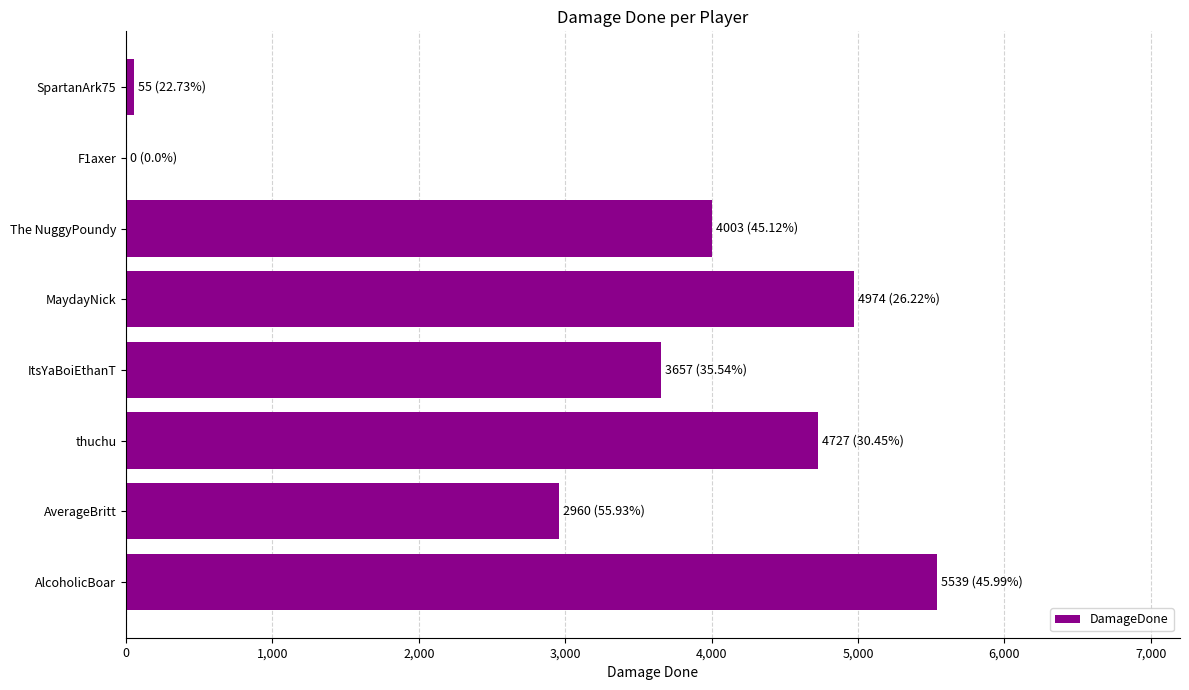

Reading top to bottom, list all the values displayed in this chart.

SpartanArk75=55	F1axer=0	The NuggyPoundy=4003	MaydayNick=4974	ItsYaBoiEthanT=3657	thuchu=4727	AverageBritt=2960	AlcoholicBoar=5539